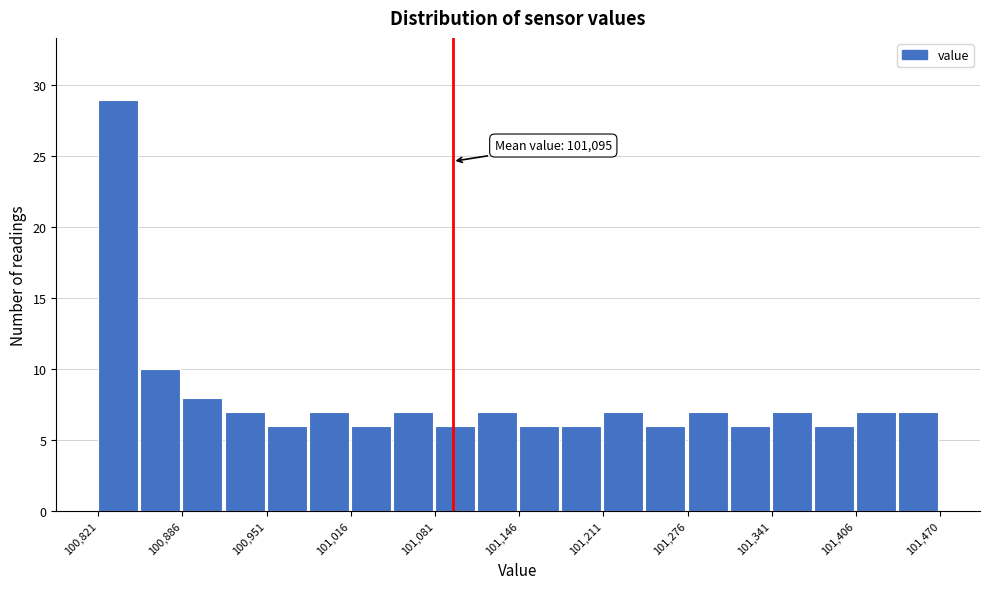

Read against the x-axis, roughly where is the centre of the tallest bar?

100840